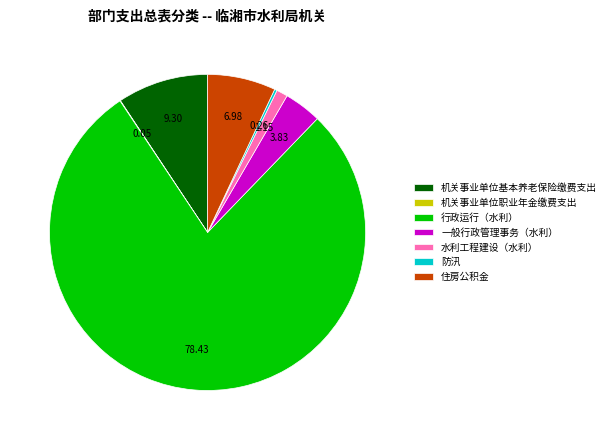

Is there a majority slice in this chart?

Yes